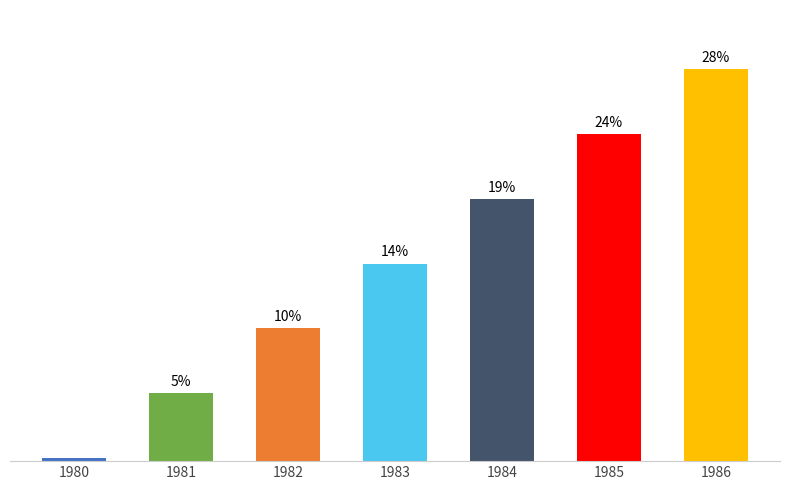

At which category does the chart reach its minimum across all series?

1980